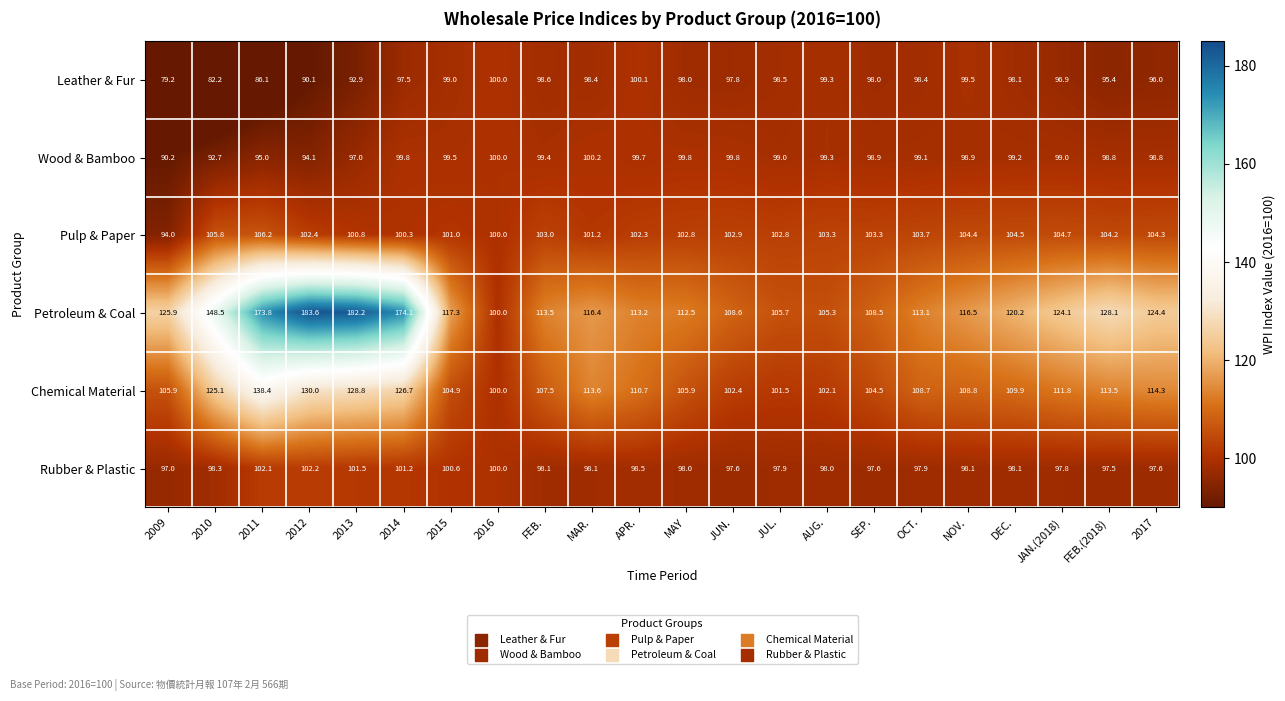

What is the lowest value of the Wood & Bamboo series?

90.2